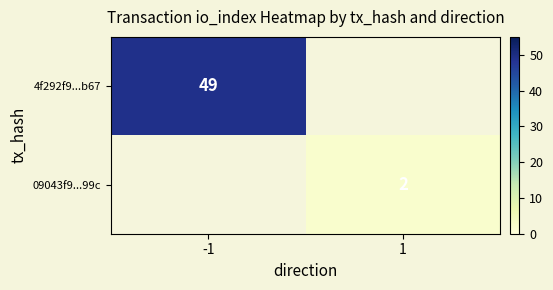

Is it true that 4f292f9...b67 equals 49 at -1?

True